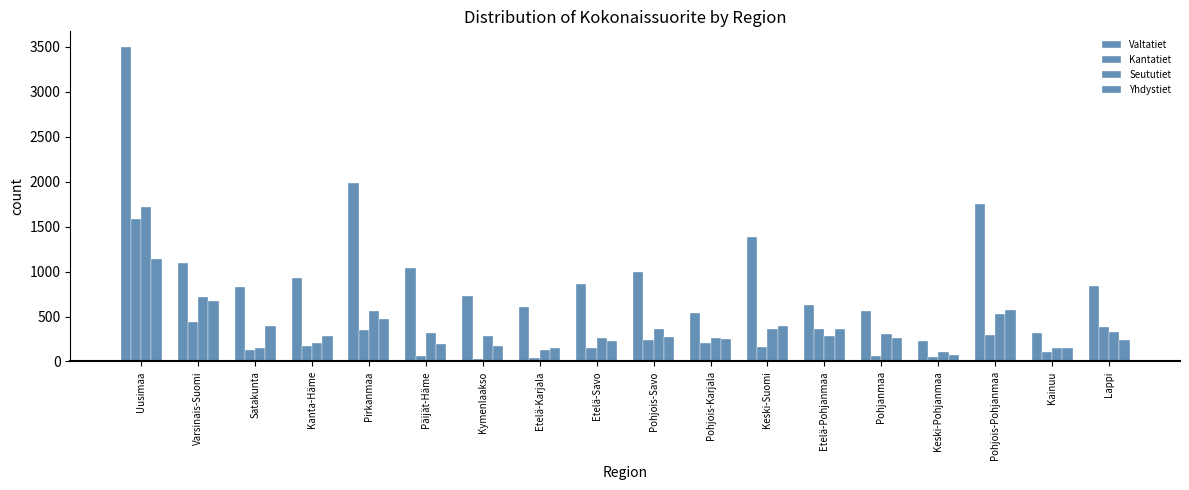

List the labels in order of Seututiet value, smallest first.

Keski-Pohjanmaa, Etelä-Karjala, Satakunta, Kainuu, Kanta-Häme, Etelä-Savo, Pohjois-Karjala, Kymenlaakso, Etelä-Pohjanmaa, Pohjanmaa, Päijät-Häme, Lappi, Pohjois-Savo, Keski-Suomi, Pohjois-Pohjanmaa, Pirkanmaa, Varsinais-Suomi, Uusimaa